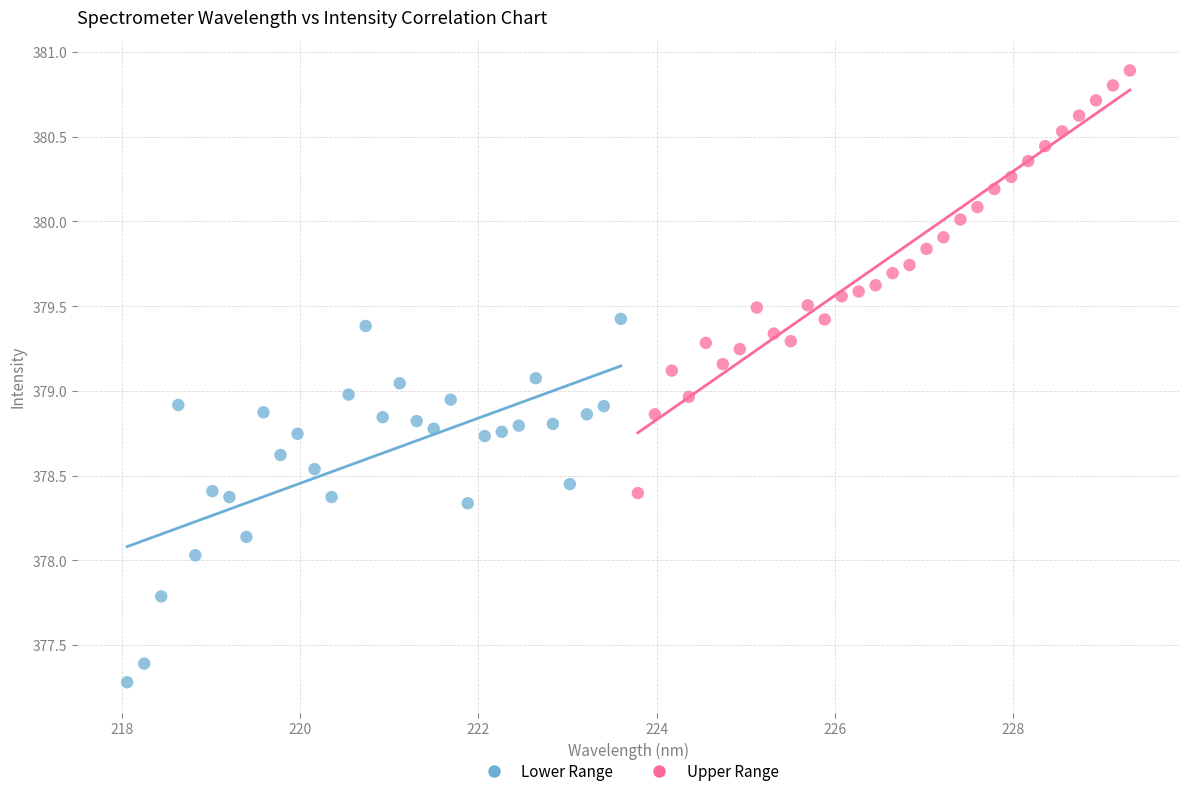

Which series has the widest spread of Y values?

Upper Range